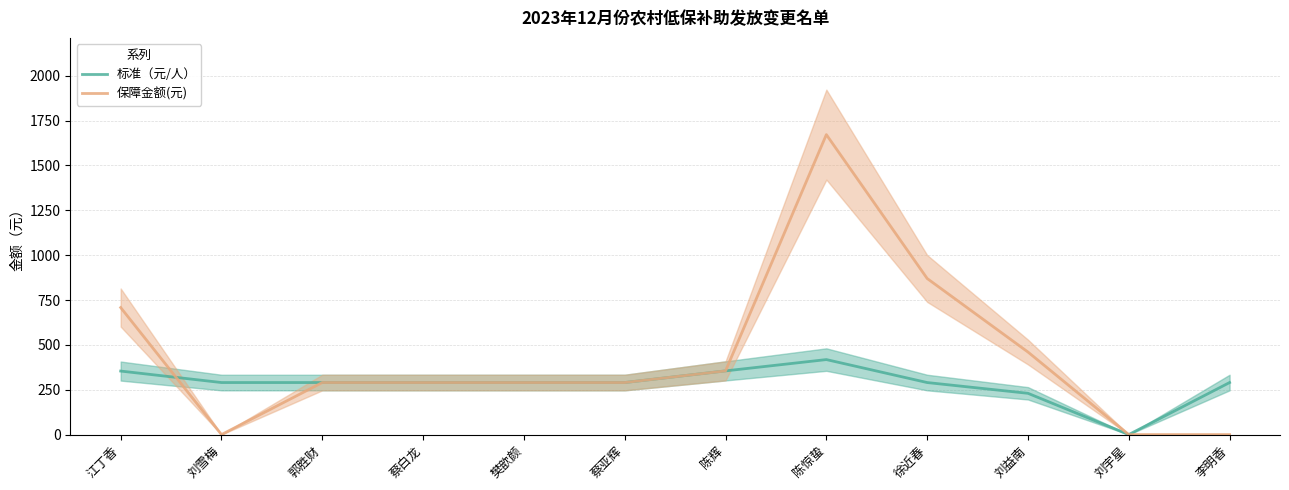

How many distinct data groups are displayed?

2